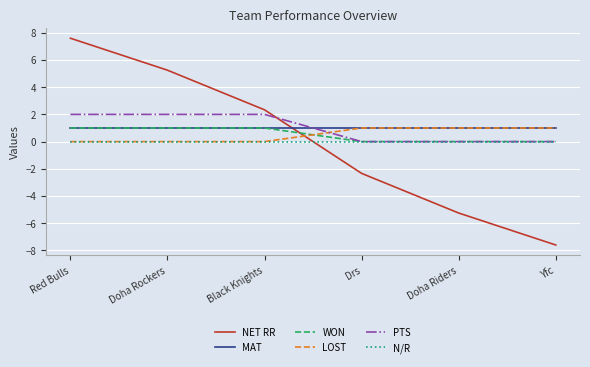

Between which two adjacent categories do PTS and LOST first intersect?

Black Knights and Drs